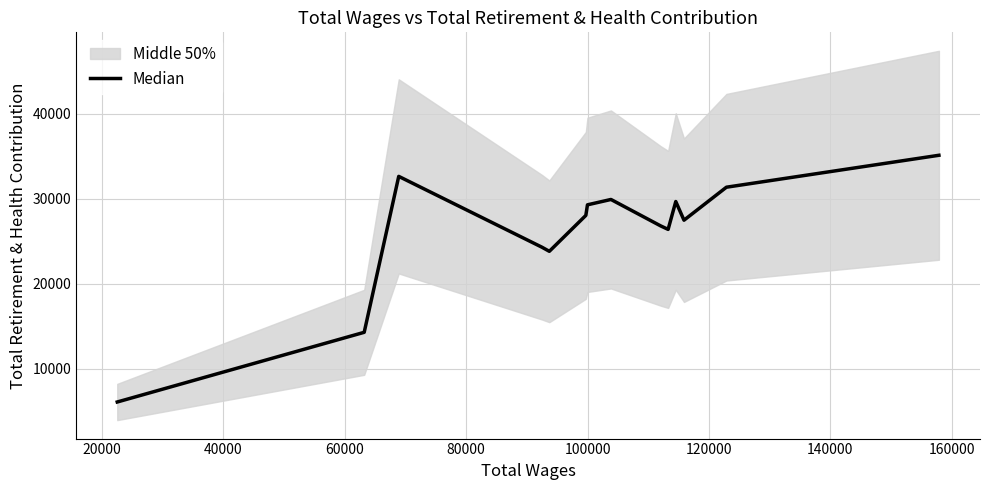

Count the number of values greater than 28053.

6